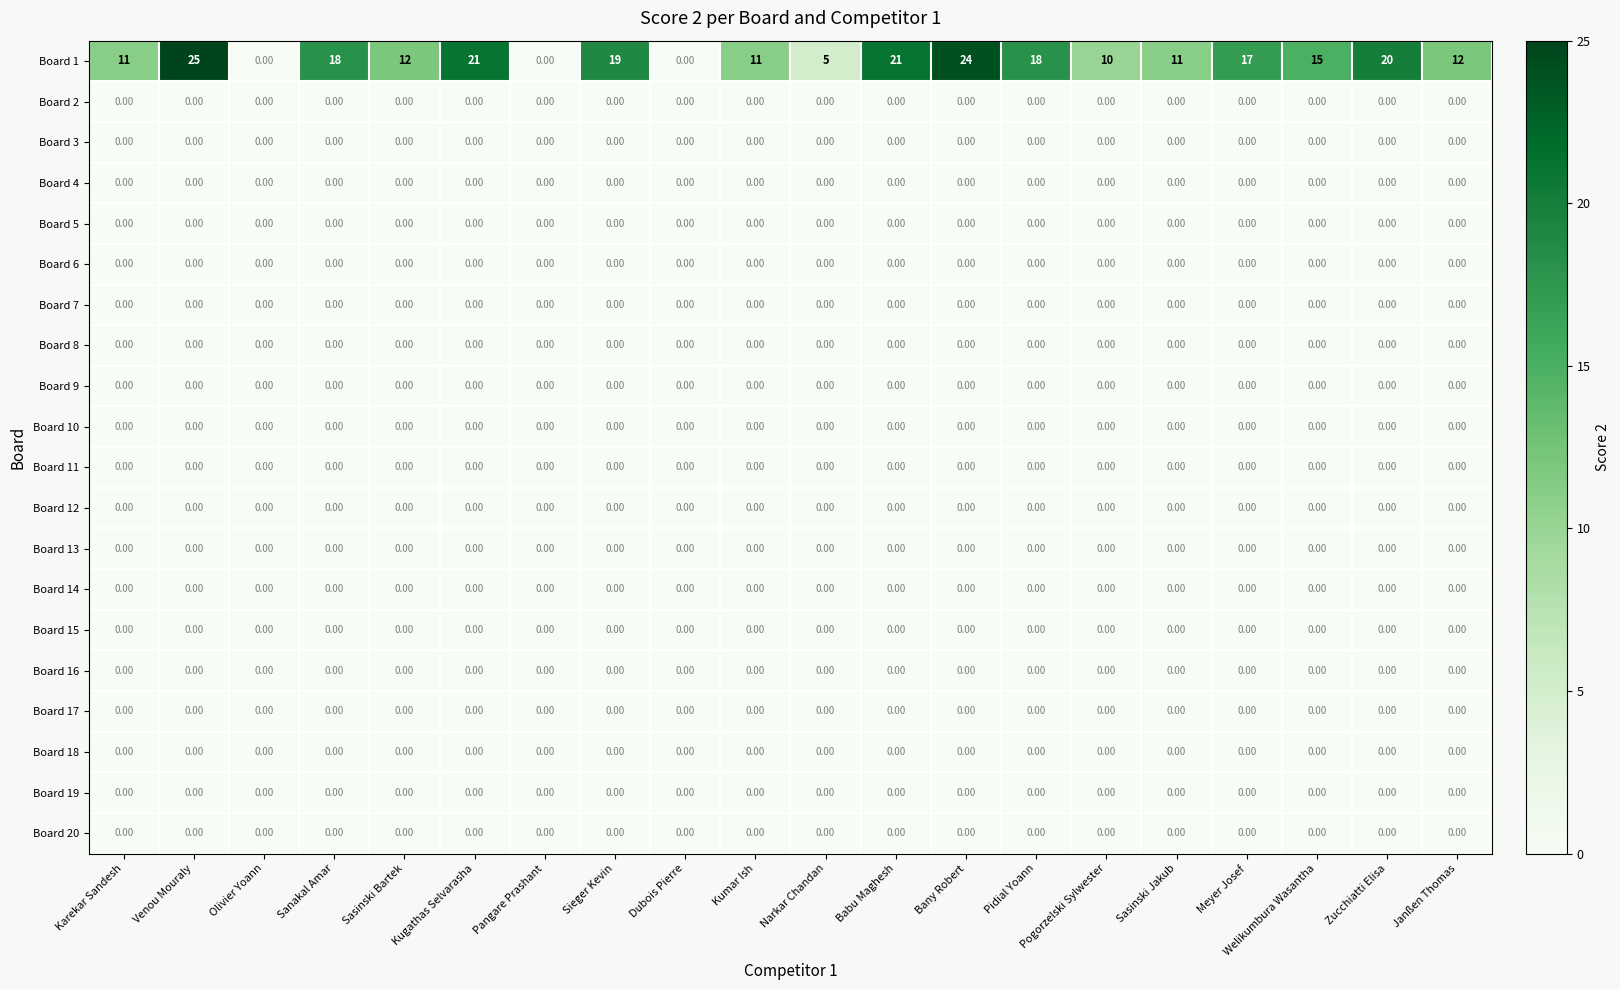

At which category does the chart reach its peak across all series?

Venou Mouraly